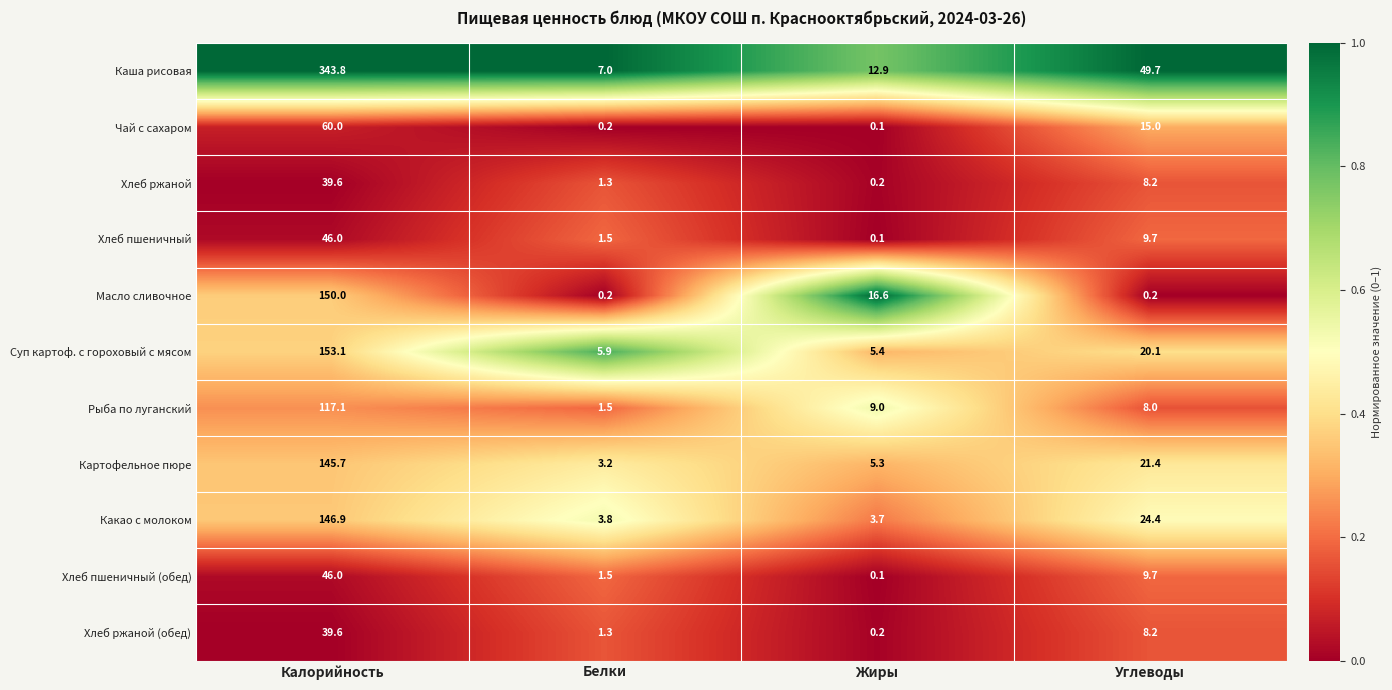

Which series has the widest spread of values?

Каша рисовая